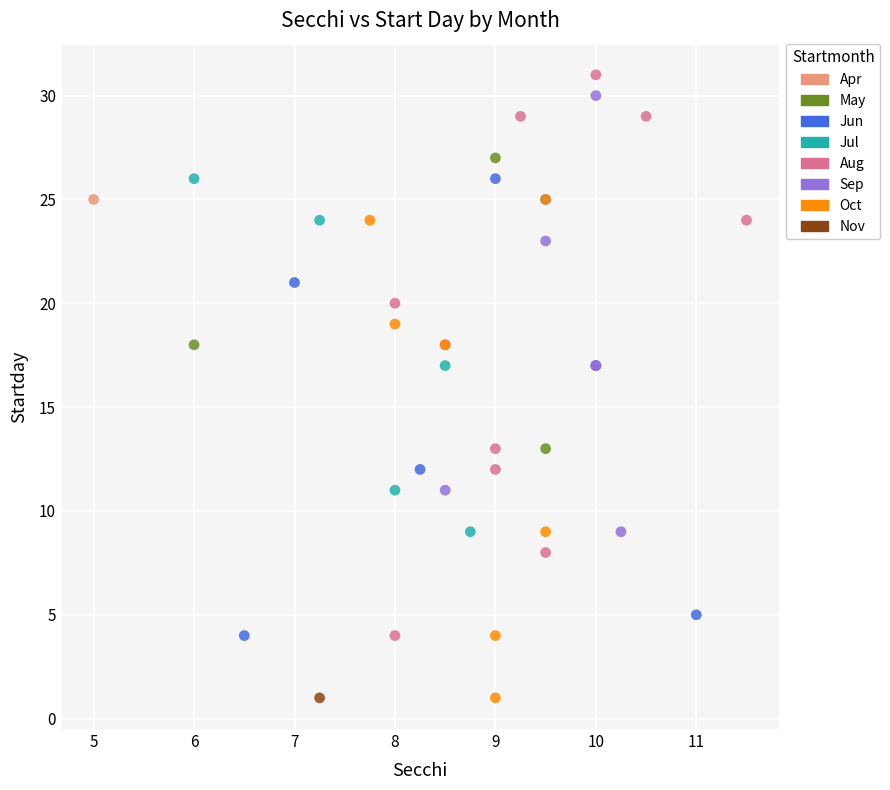

What are all the series names shown in the legend?

Apr, May, Jun, Jul, Aug, Sep, Oct, Nov